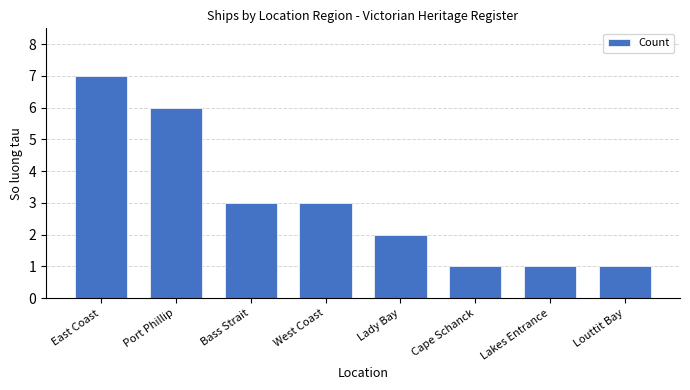

What is the label of the 3rd bar from the right?

Cape Schanck